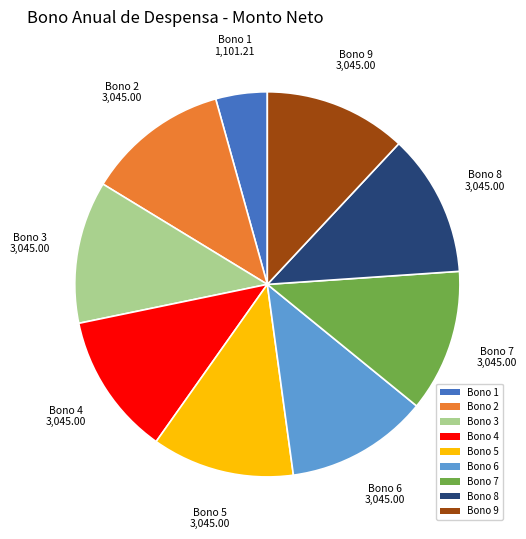

Count the number of slices in the pie.

9